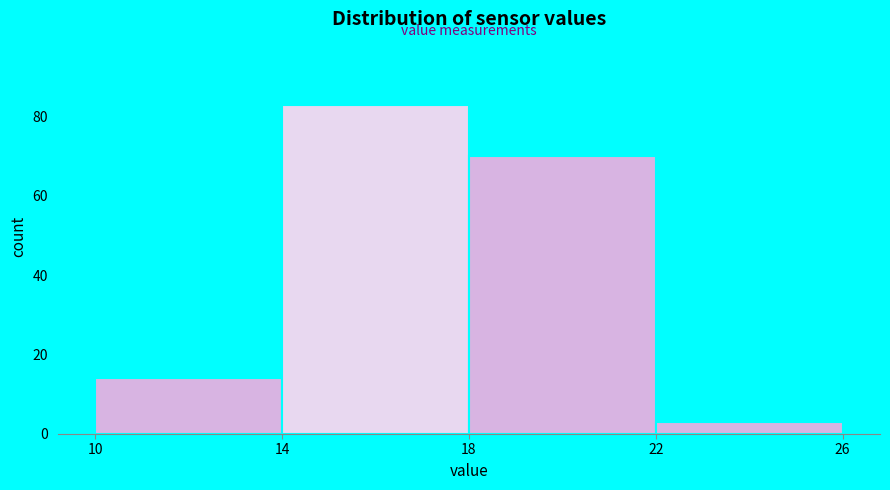

What is the height of the bar covering 10 to 14 on the x-axis? The values are not printed on the chart, so give them approximately, as read against the axis.

14